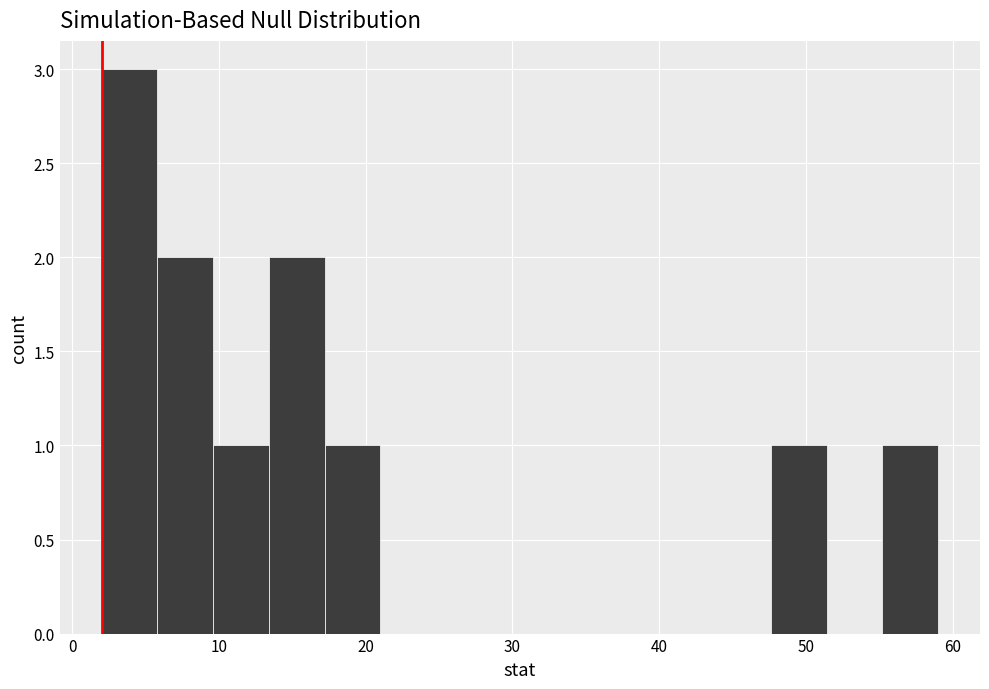

Around what value on the x-axis is the tallest bar? Give the approximate position of its centre, as read against the axis.

4